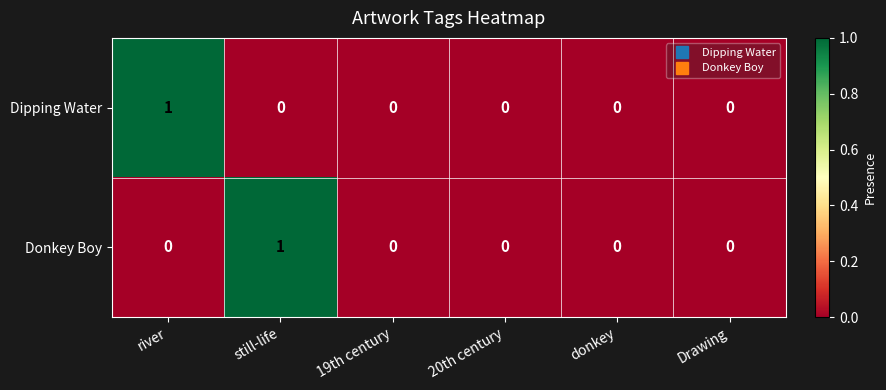

Reading right to left, extract all data points from this chart.

Dipping Water: 0	0	0	0	0	1
Donkey Boy: 0	0	0	0	1	0